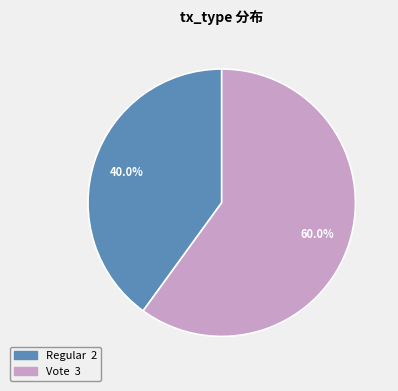

The Vote slice represents 70% of the pie. True or false?

False